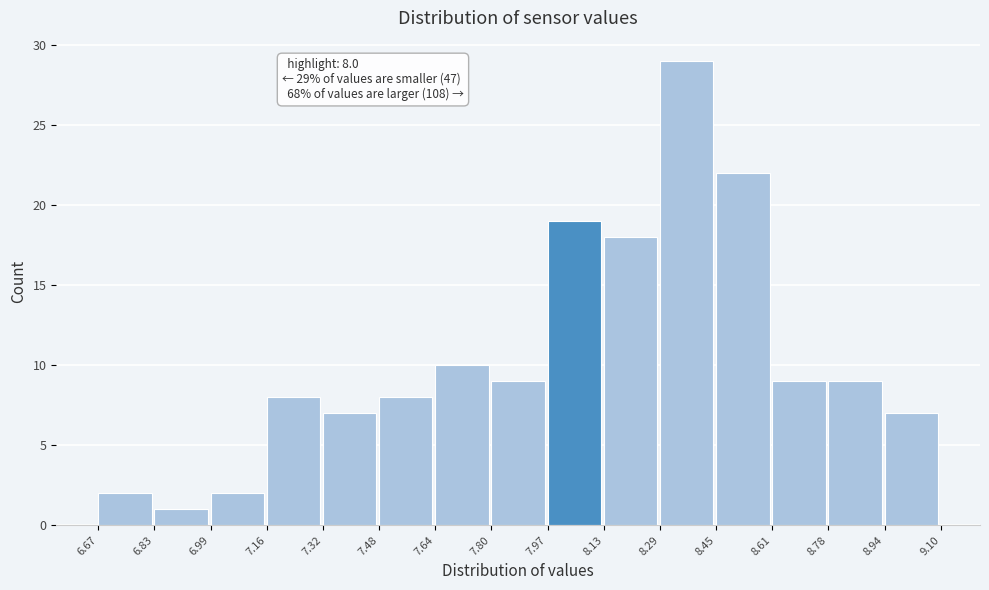

Over which range of the x-axis is the bar tallest?

8.29 to 8.45